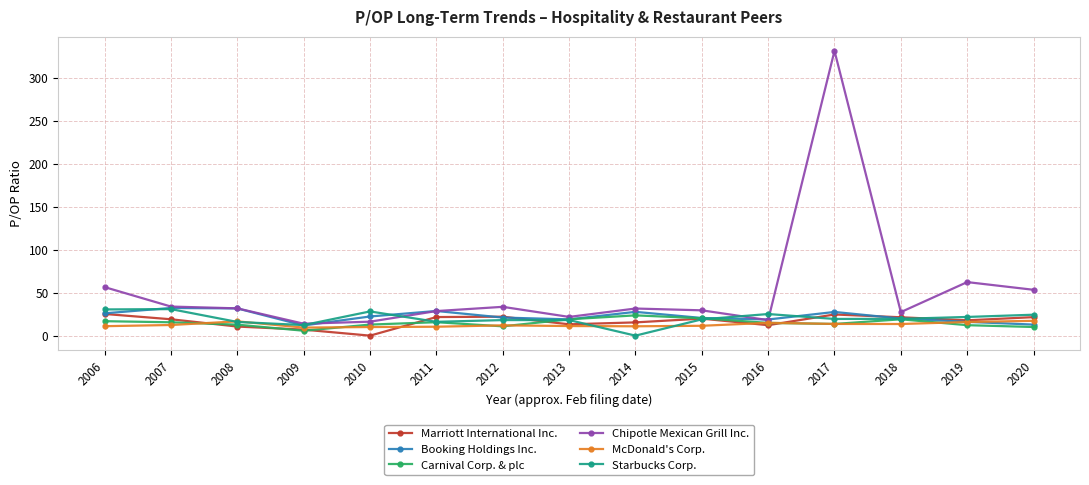

Between 2010 and 2019, which series saw the biggest shift?

Chipotle Mexican Grill Inc.